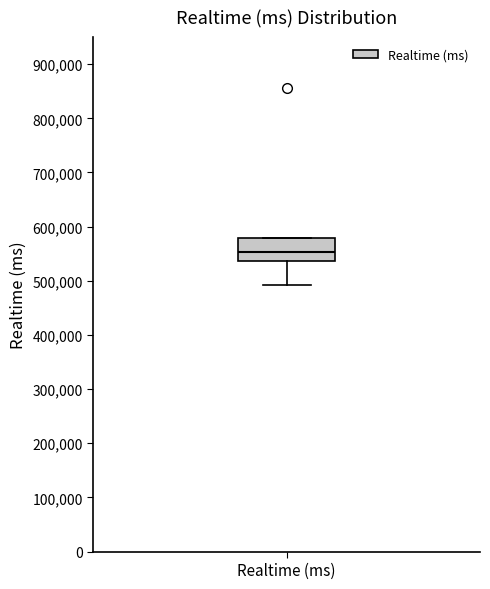

Where does the lower whisker of the box for Realtime (ms) end on the y-axis? The values are not printed on the chart, so give them approximately, as read against the axis.

490000